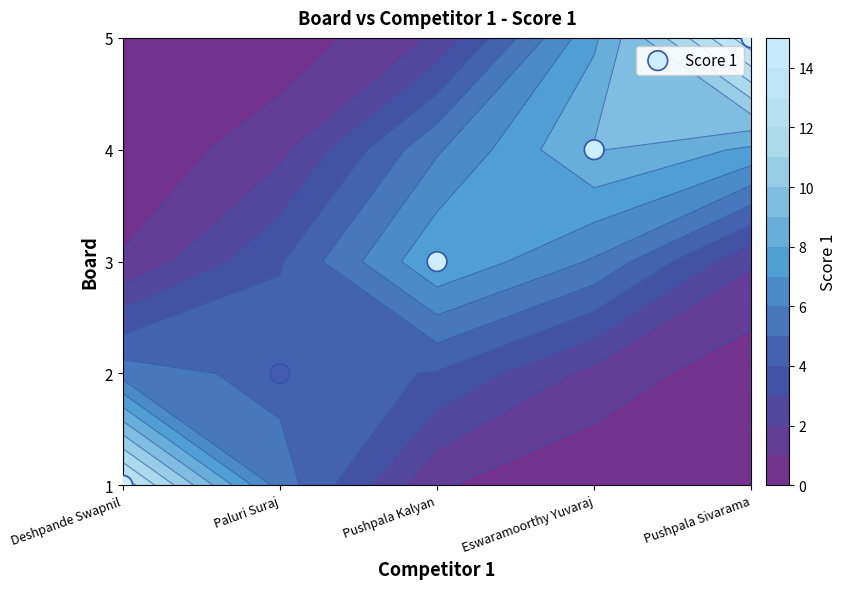

Which has a higher value, Pushpala Kalyan or Eswaramoorthy Yuvaraj?

Eswaramoorthy Yuvaraj